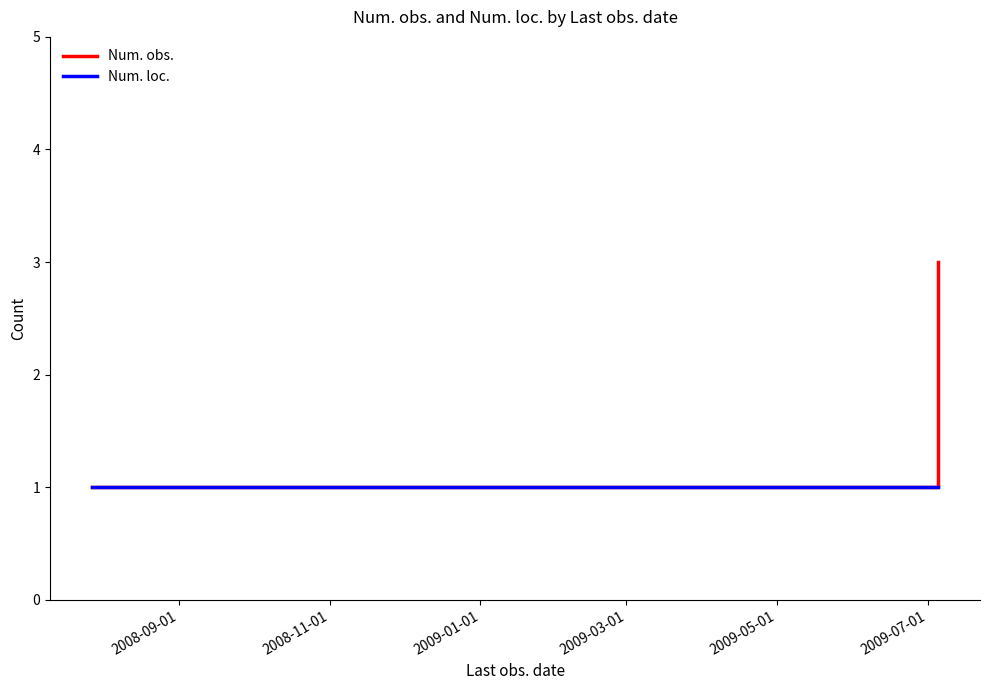

What are all the series names shown in the legend?

Num. obs., Num. loc.